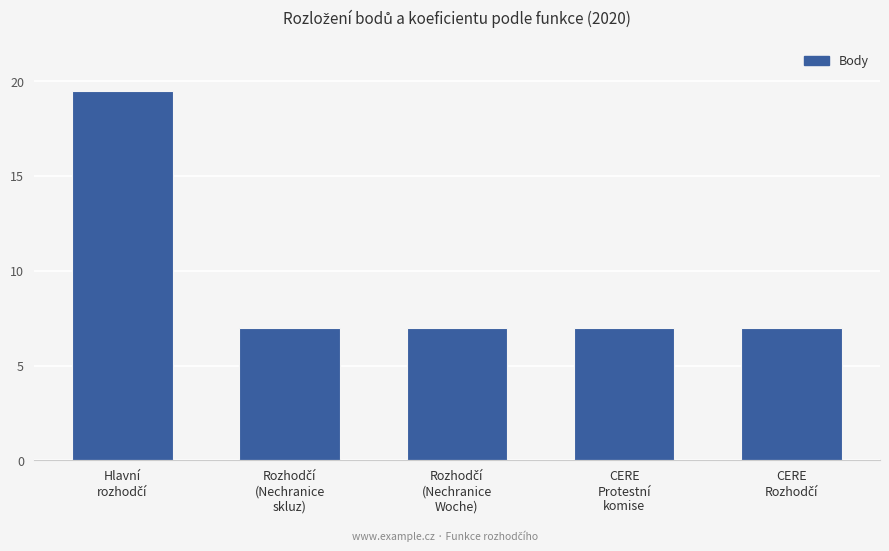

What is the difference between the maximum and minimum values?

12.5